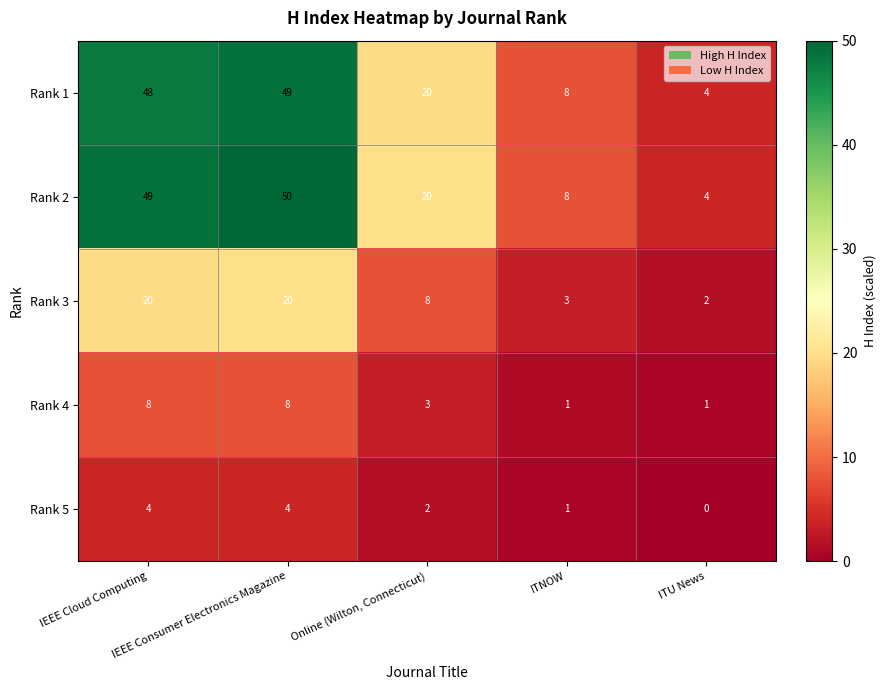

What is the sum of all Rank 4 values?

21